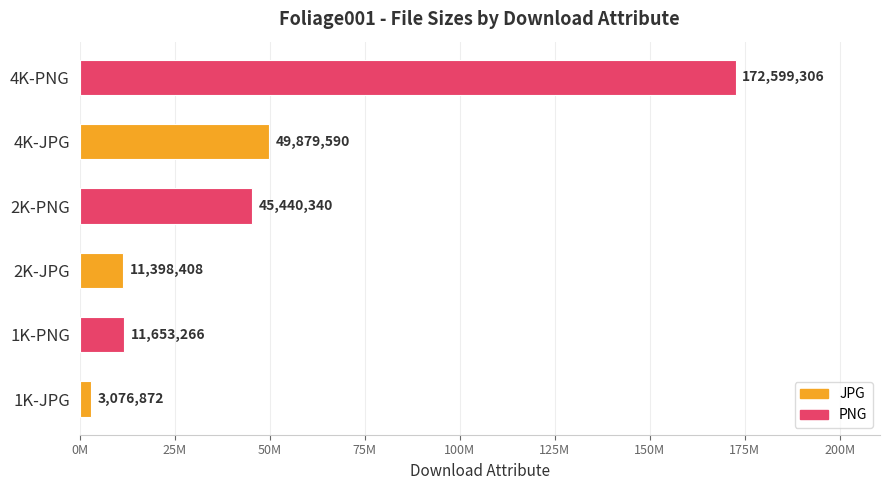

At which category does the chart reach its peak across all series?

4K-PNG